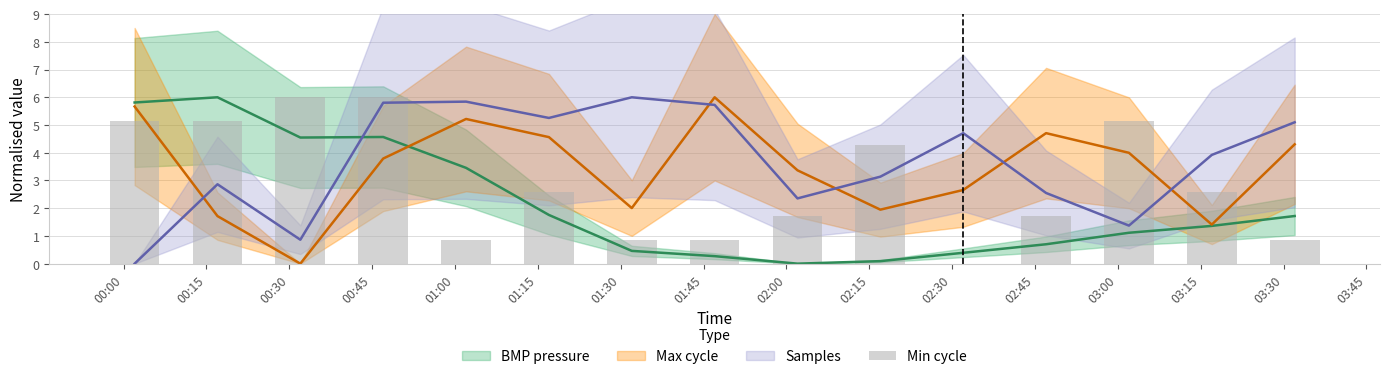

What is the label of the 11th bar from the right?

01:00